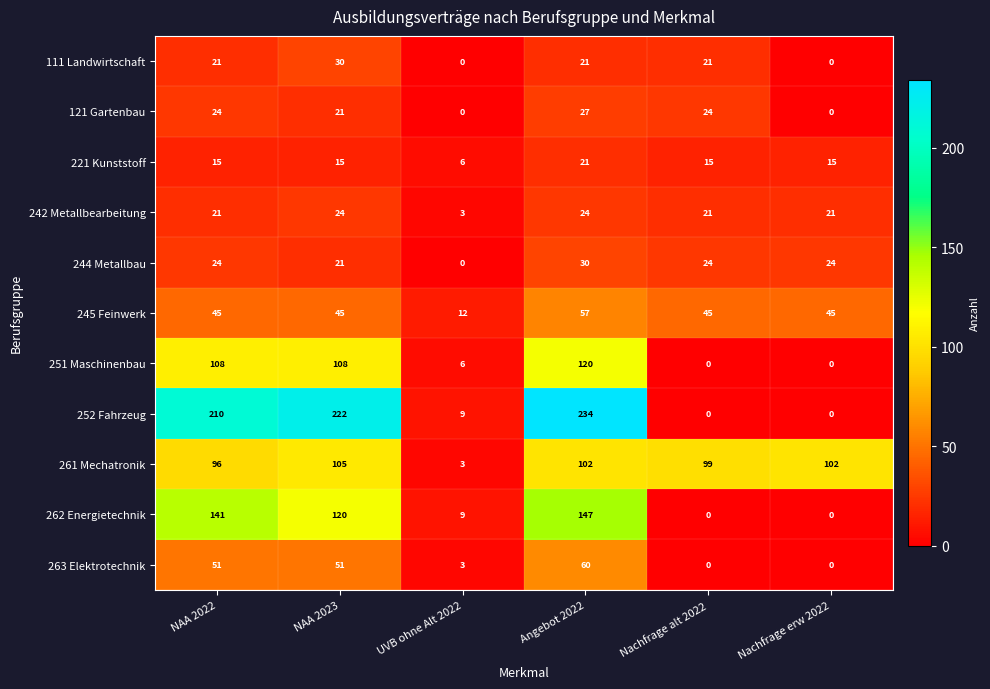

The 221 Kunststoff series shows 8 at NAA 2022. True or false?

False